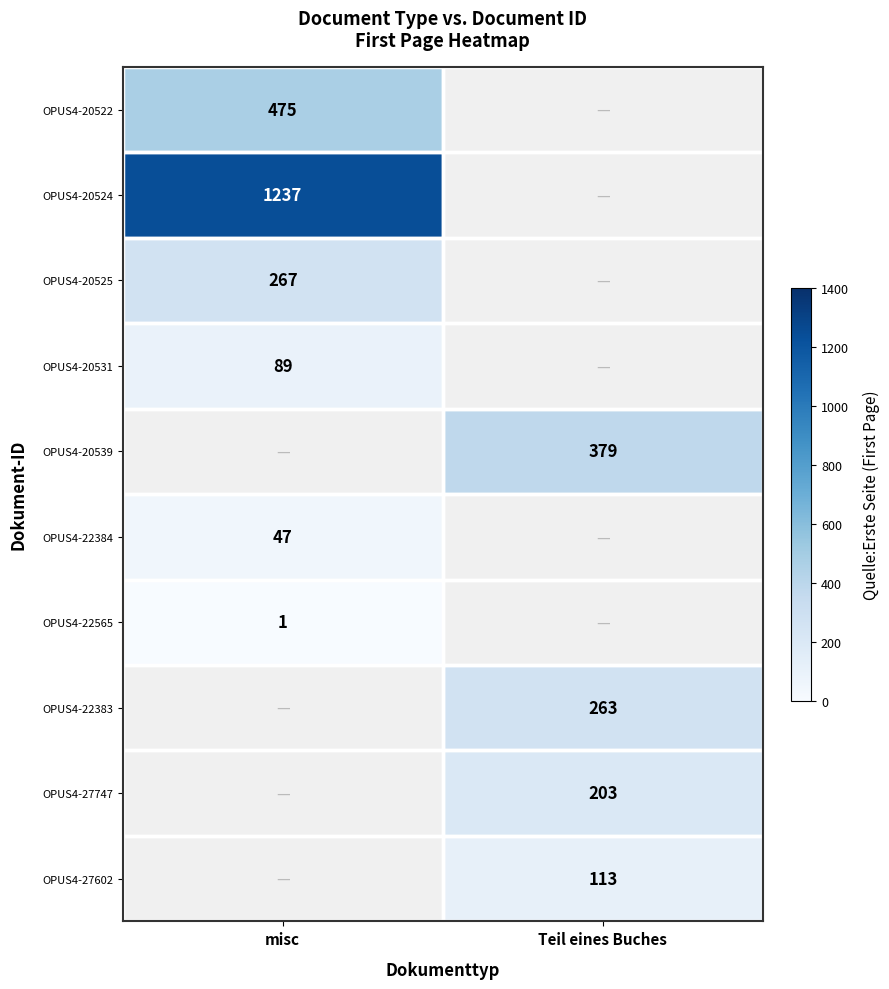

What is the greatest value displayed?

1237.0